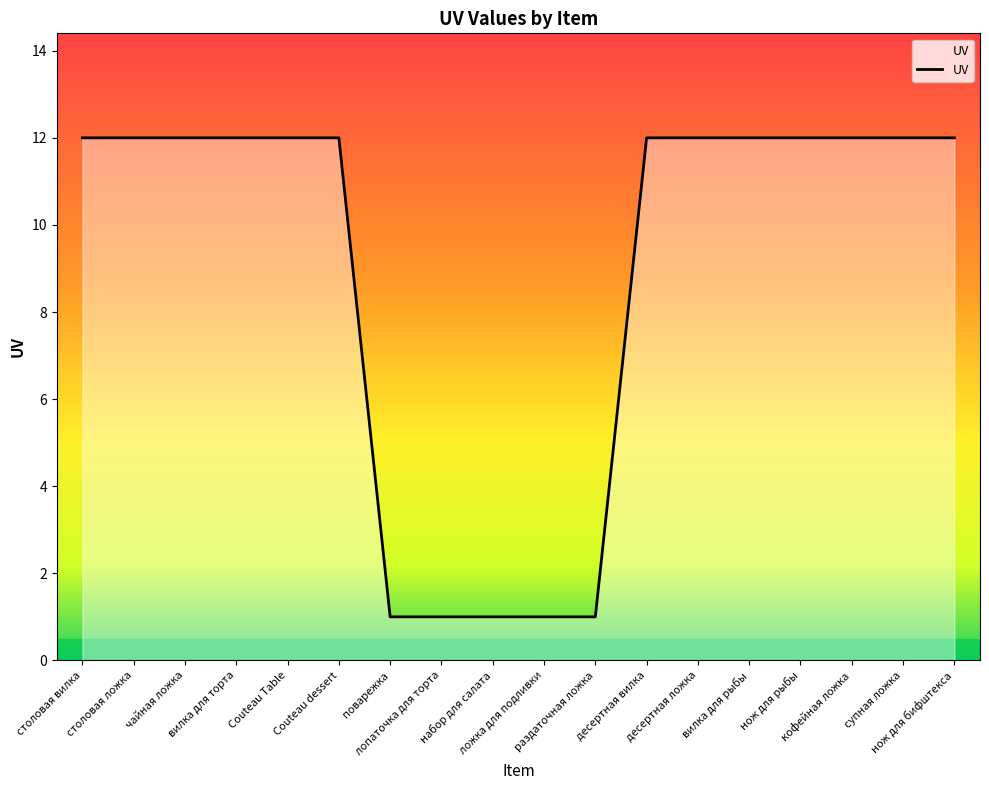

Read the value at супная ложка.

12